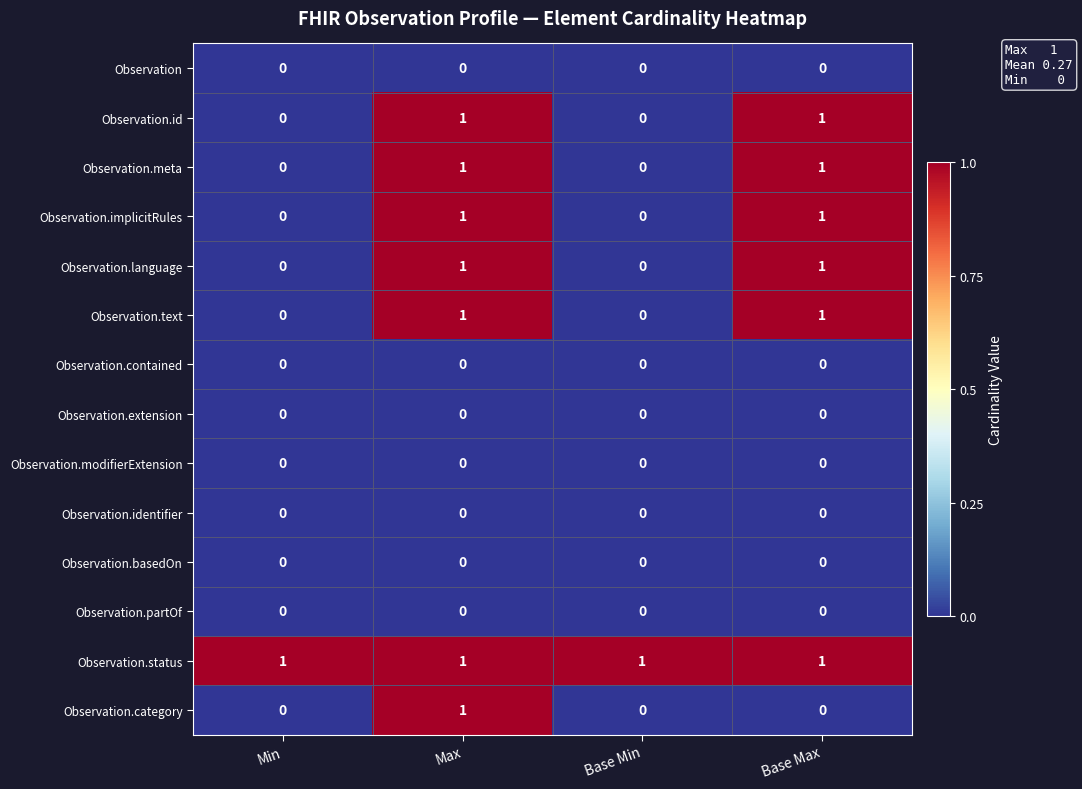

How many distinct data groups are displayed?

14